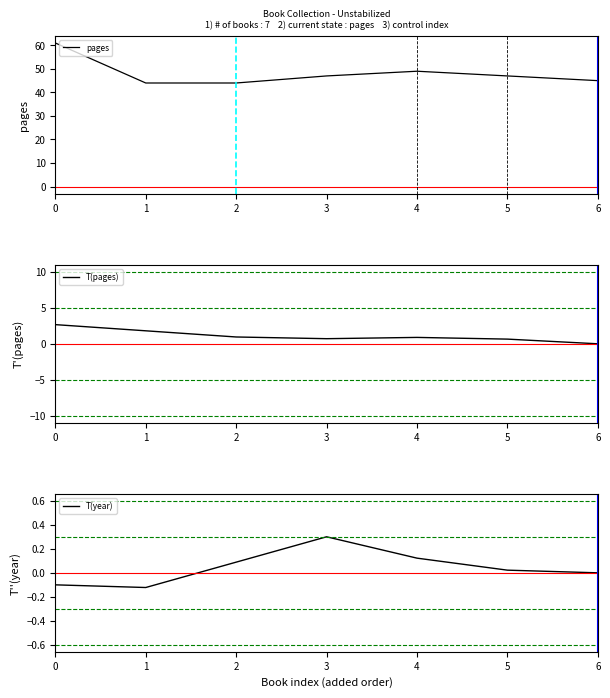

Reading right to left, extract all data points from this chart.

pages: 6=45.0	5=47.0	4=49.0	3=47.0	2=44.0	1=44.0	0=61.0
T(pages): 6=-0.0	5=0.7	4=0.9	3=0.7	2=0.9	1=1.8	0=2.7
T(year): 6=0.0	5=0.0	4=0.1	3=0.3	2=0.1	1=-0.1	0=-0.1